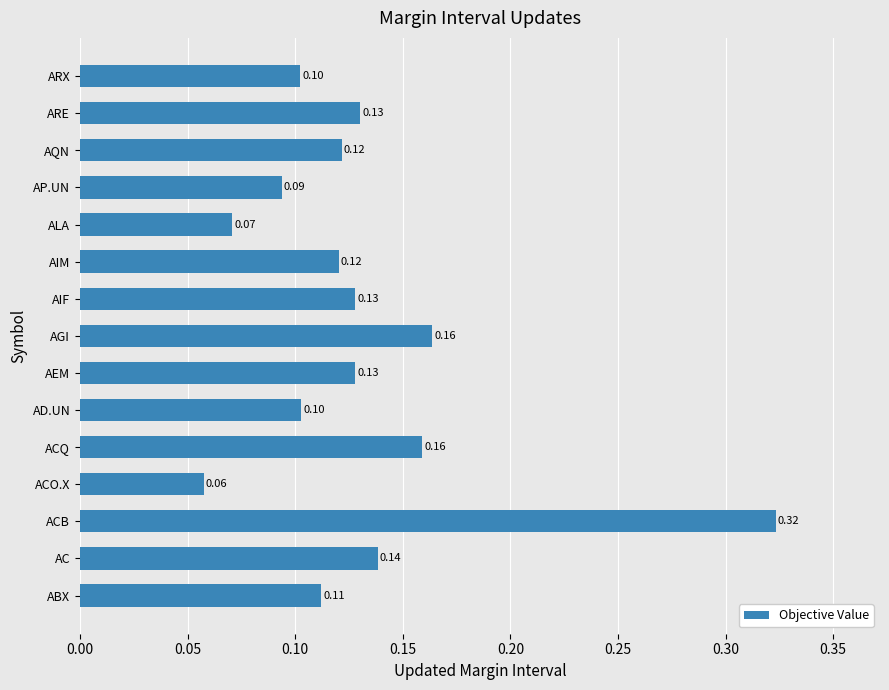

At which label is the value closest to 0?

ACO.X